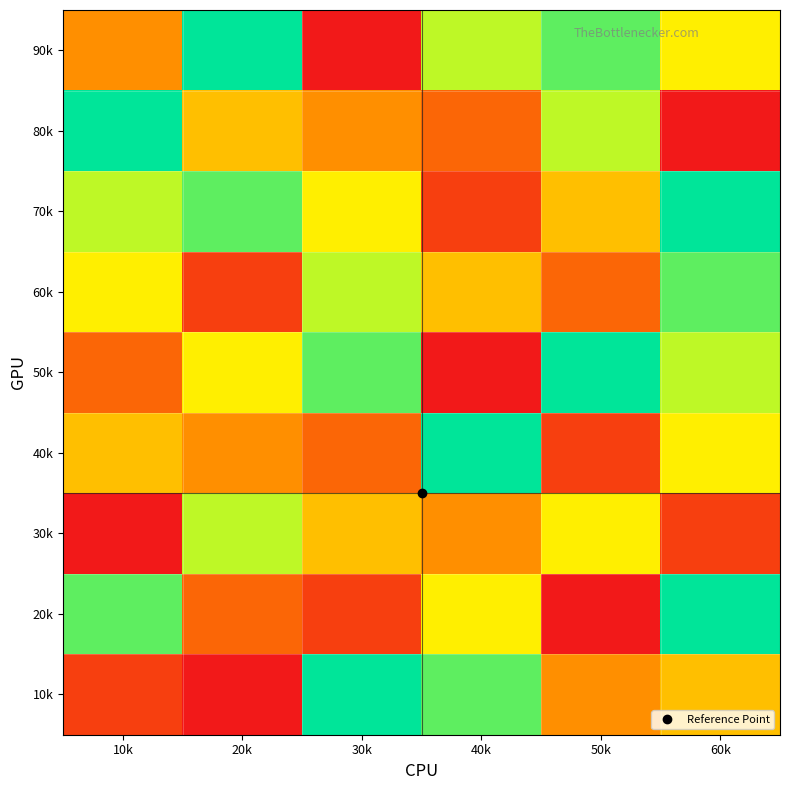

List the series in order of their peak value, highest first.

90k, 80k, 70k, 50k, 40k, 20k, 10k, 60k, 30k